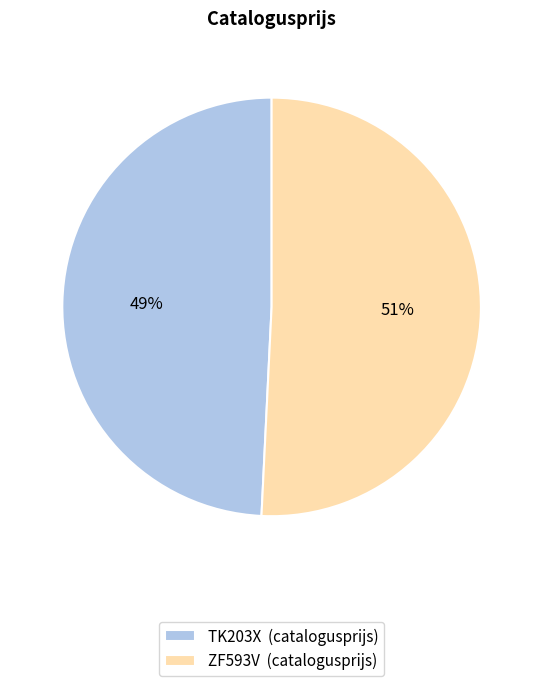

What is the smallest slice in the pie chart?

TK203X